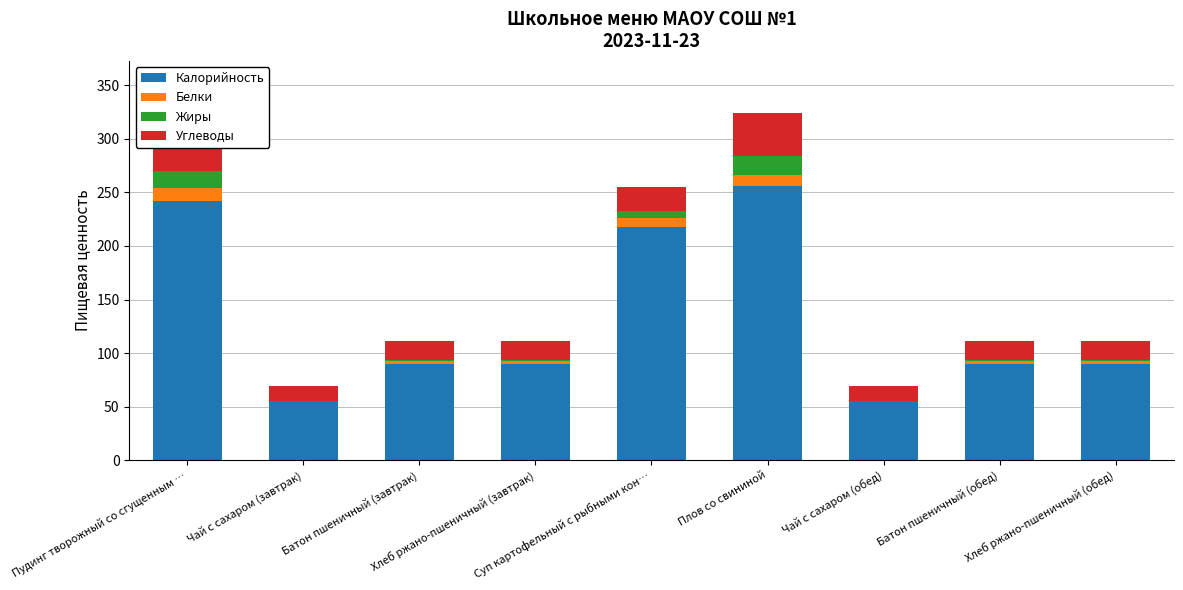

What is the sum of the Калорийность values at Плов со свининой and Батон пшеничный (обед)?

346